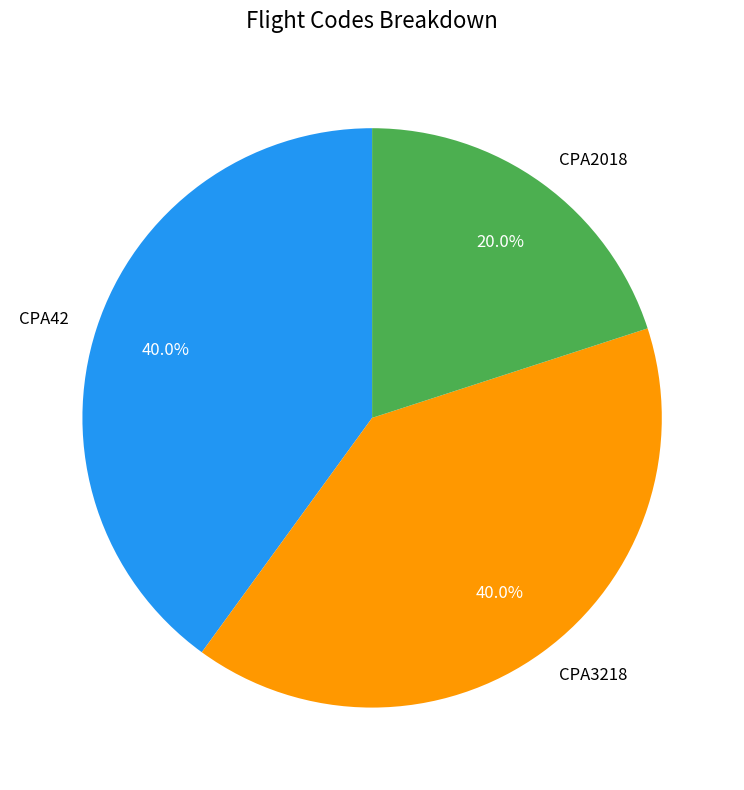

What portion of the pie excludes CPA3218?

60.0%